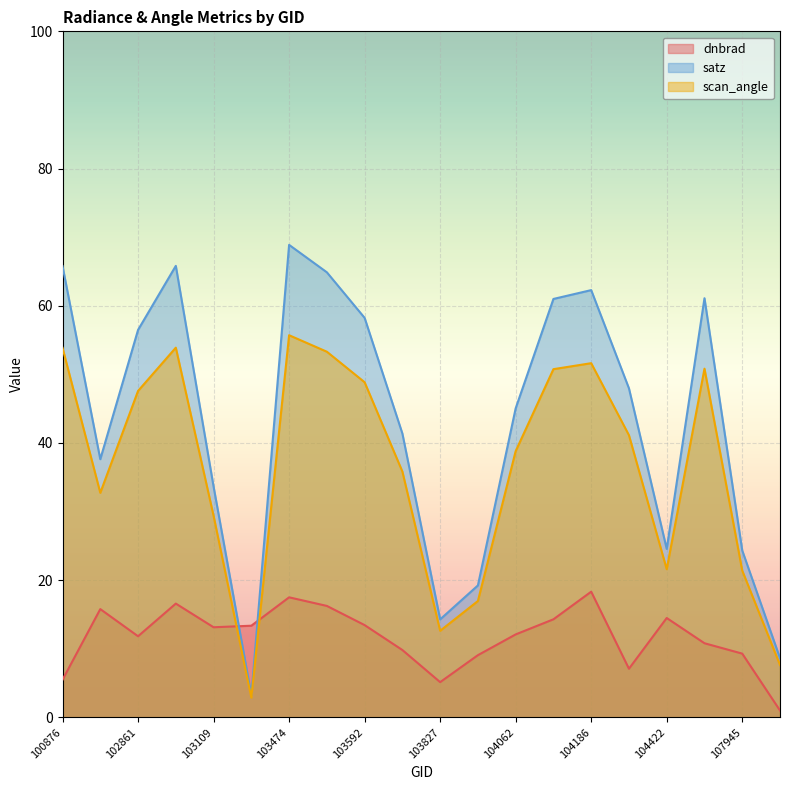

What is the sum of the dnbrad values at 103227 and 103592?

26.8